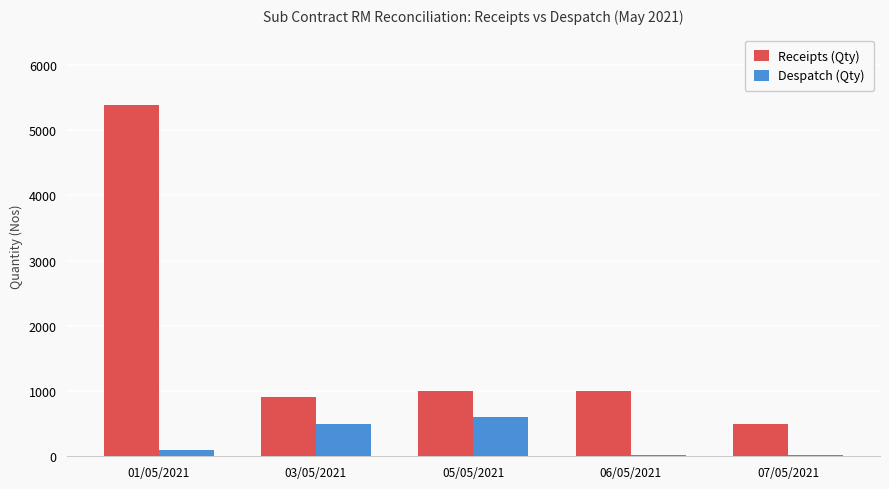

What is the sum of all Despatch (Qty) values?

1239